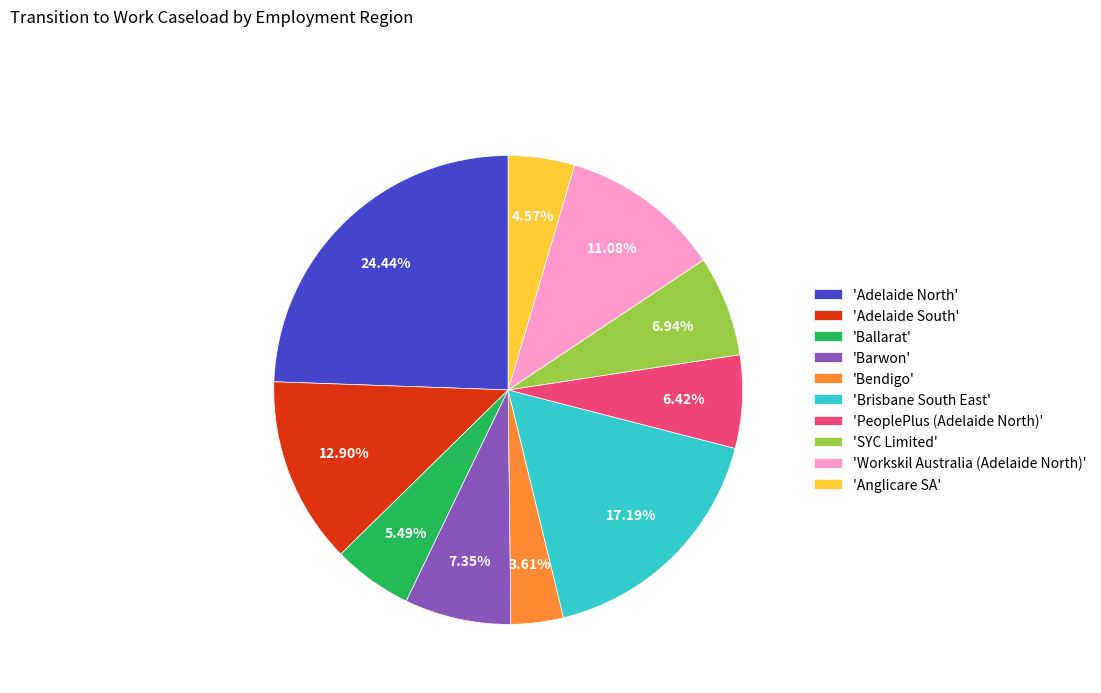

Which has a higher value, 'Anglicare SA' or 'SYC Limited'?

'SYC Limited'